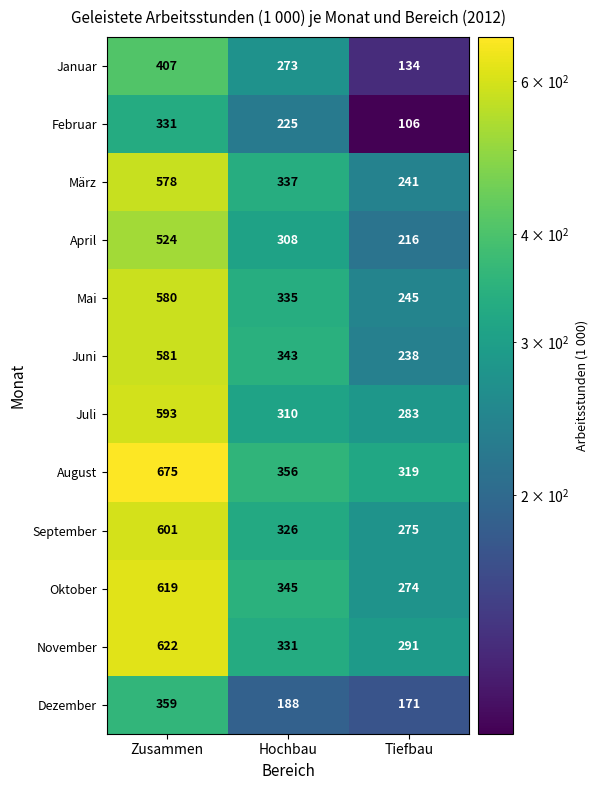

The value of Mai at Zusammen is 580. True or false?

True